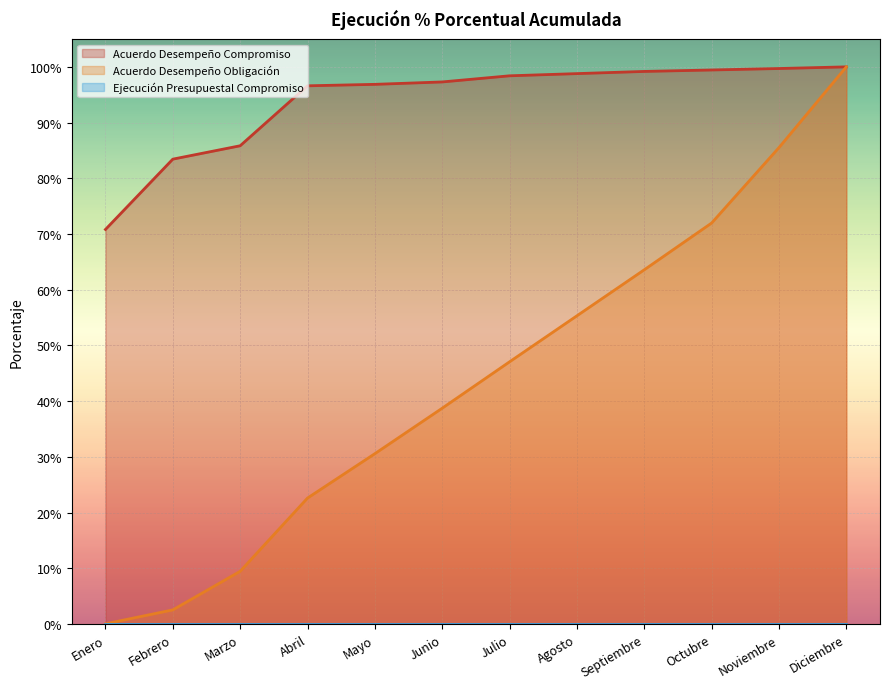

What is the label of the 5th point from the left?

Mayo